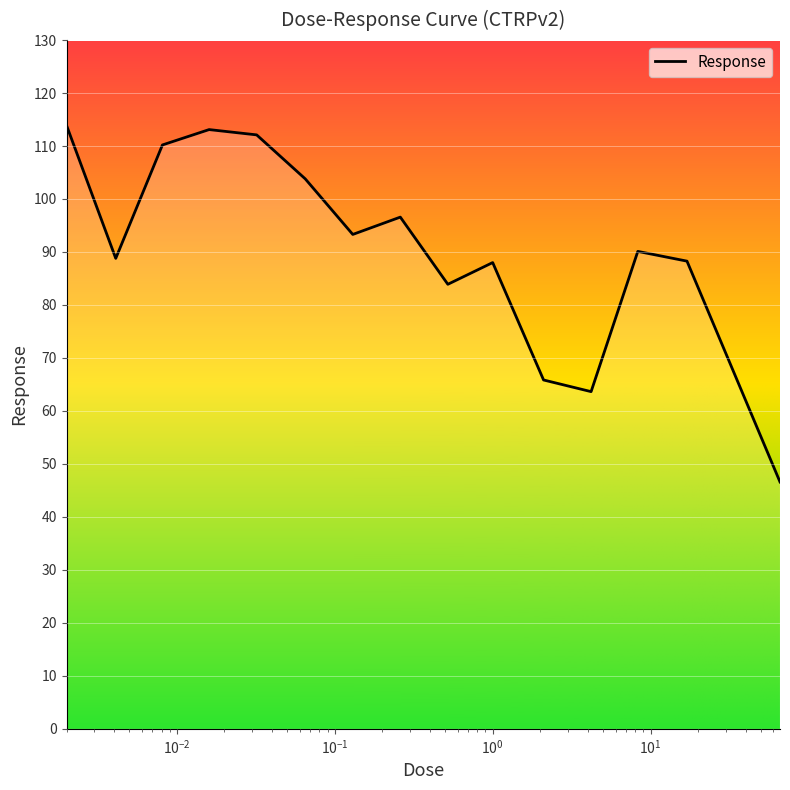

What is the smallest value displayed?

46.6